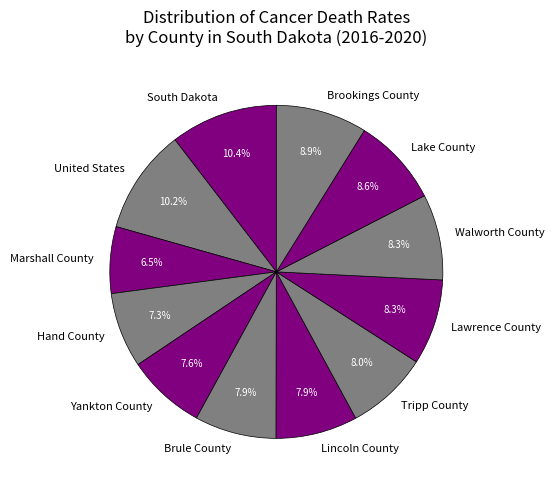

Which has a higher value, Marshall County or Yankton County?

Yankton County